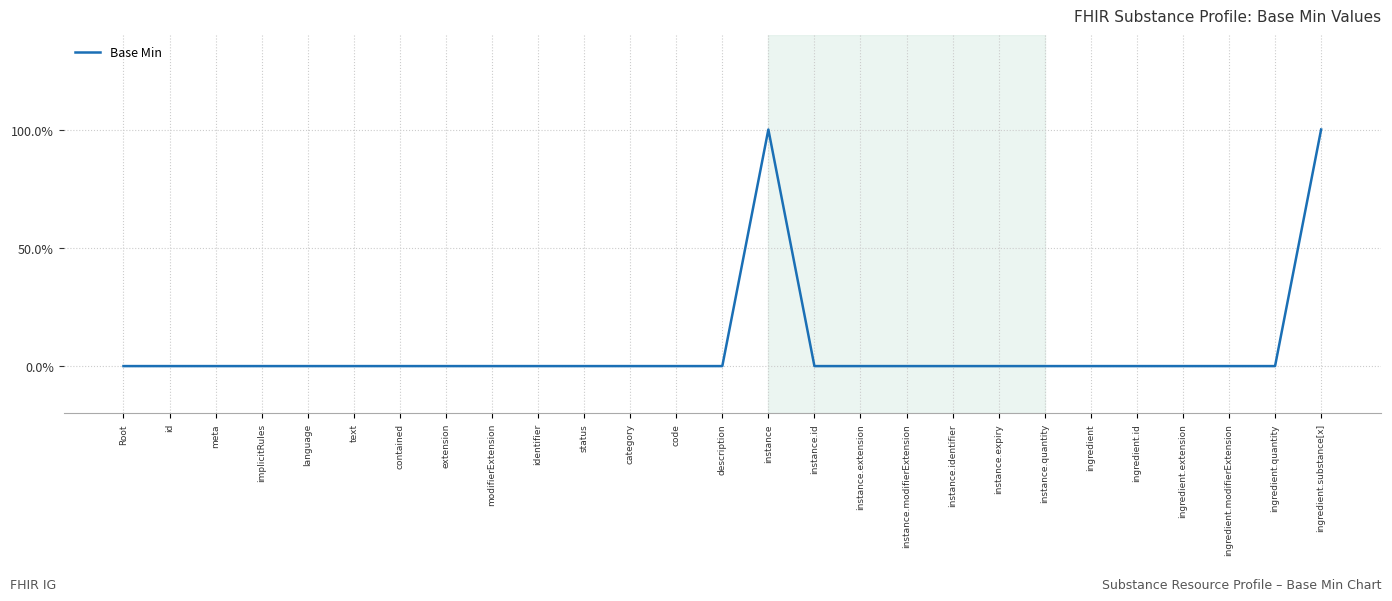

What position from the right is ingredient.extension?

4